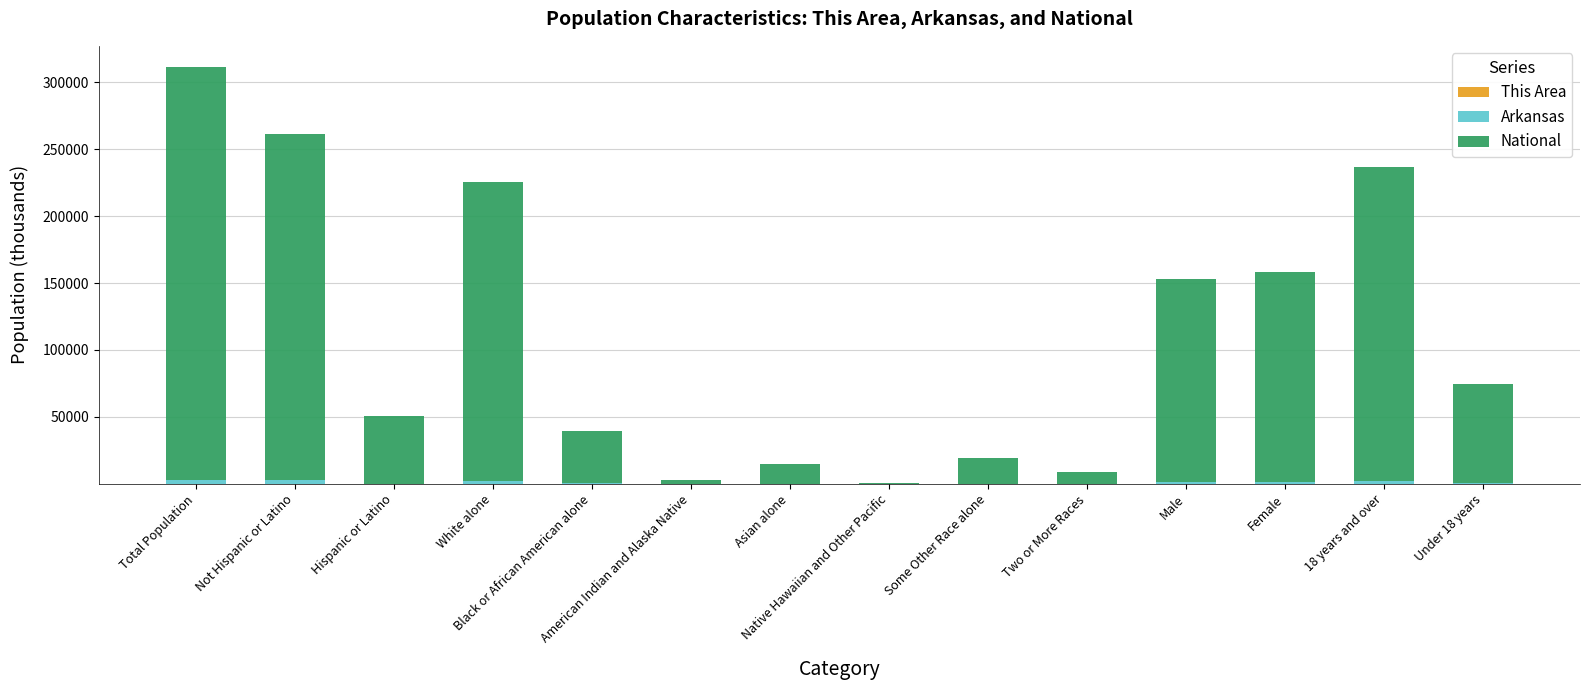

Between Some Other Race alone and Under 18 years, which is larger?

Under 18 years